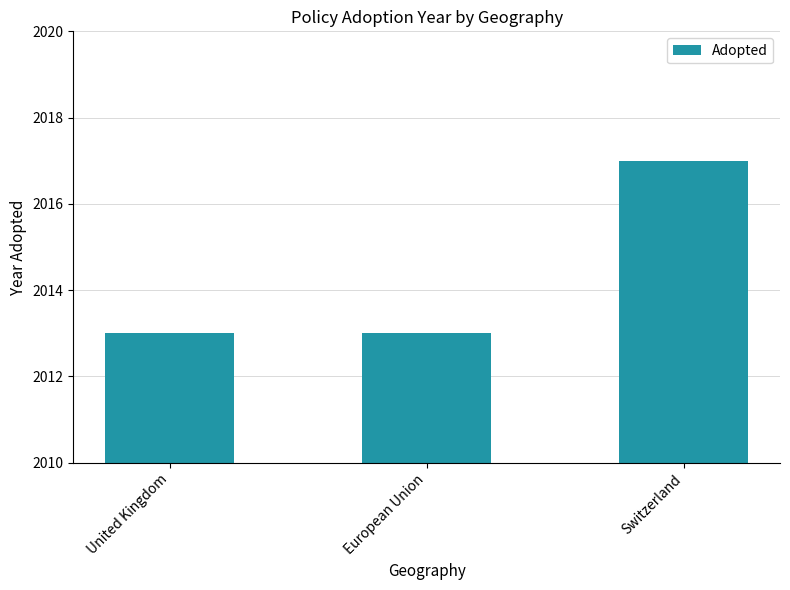

Approximately how many times larger is the value at European Union compared to United Kingdom?

1.0